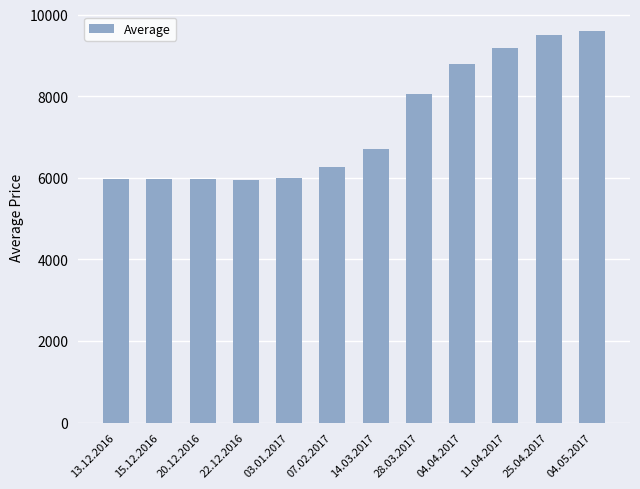

The chart shows a value of 3093 at 20.12.2016. True or false?

False